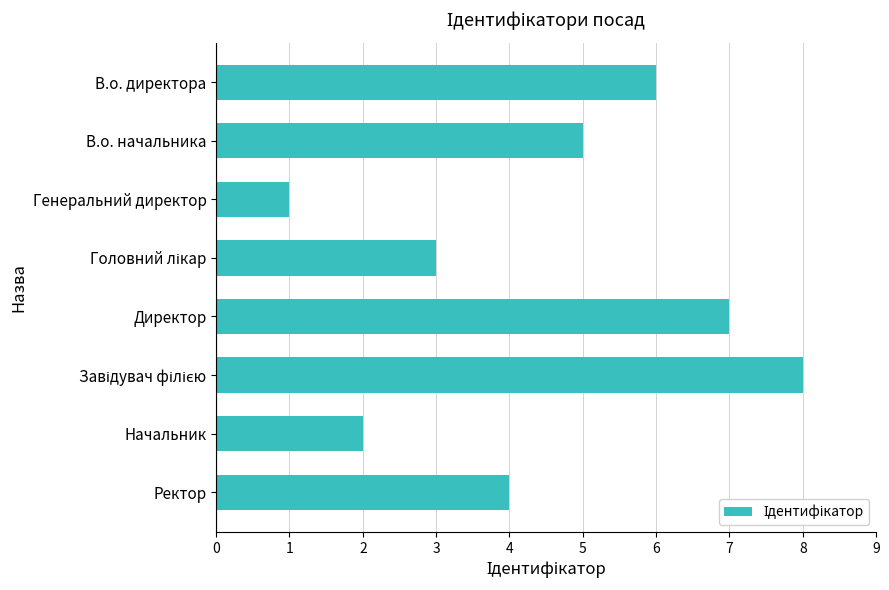

Reading top to bottom, what are all the values shown in this chart?

6	5	1	3	7	8	2	4